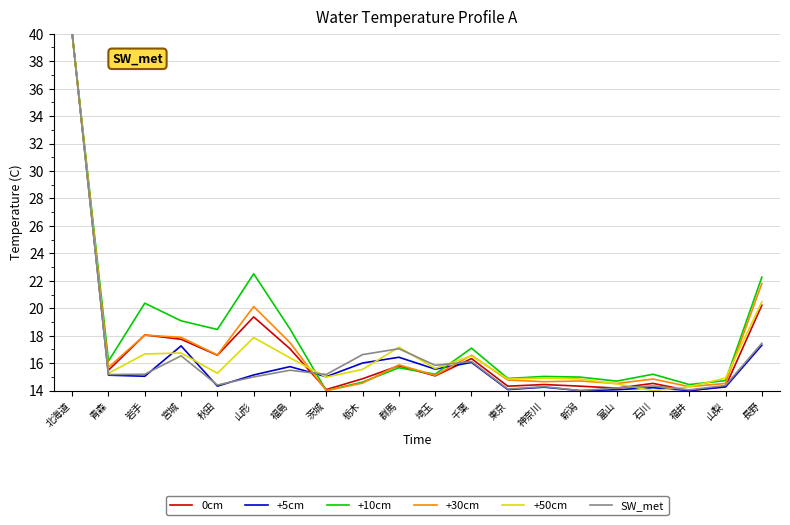

Is it true that +5cm equals 16.0 at 栃木?

True